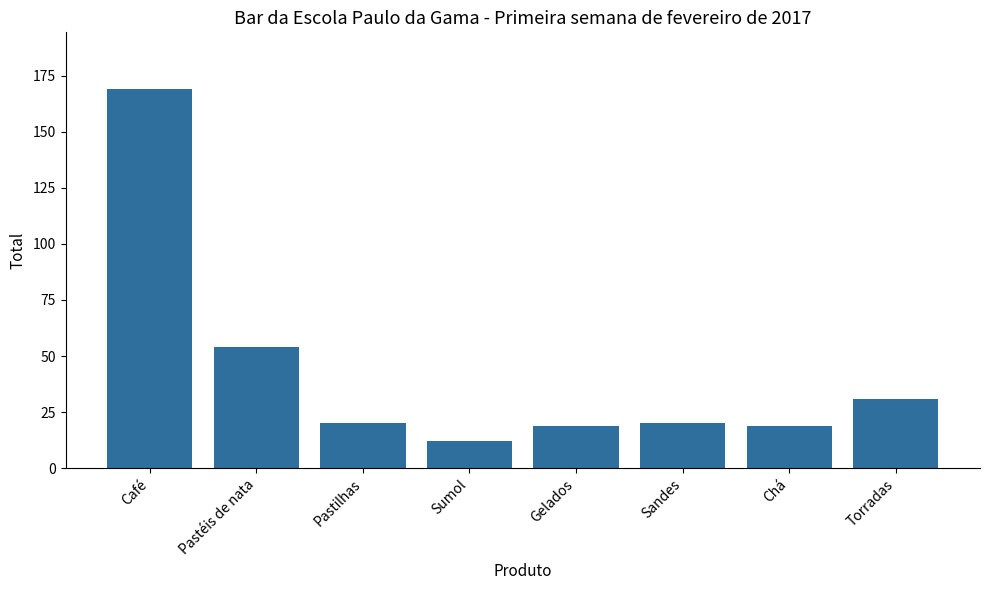

What is the minimum value shown in the chart?

12